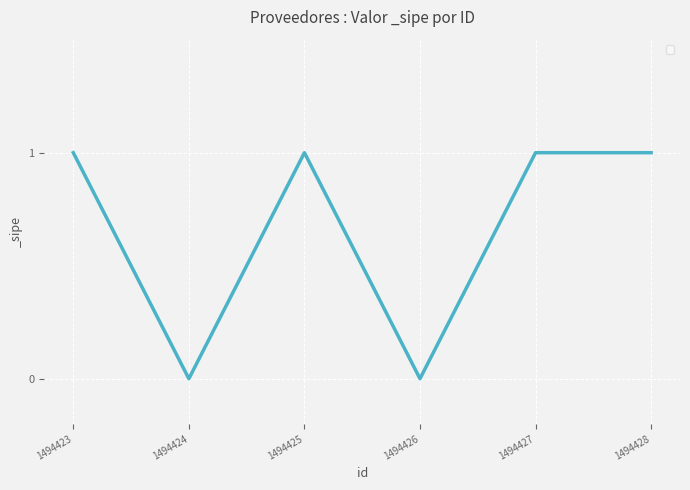

Where is the first local minimum?

1494424